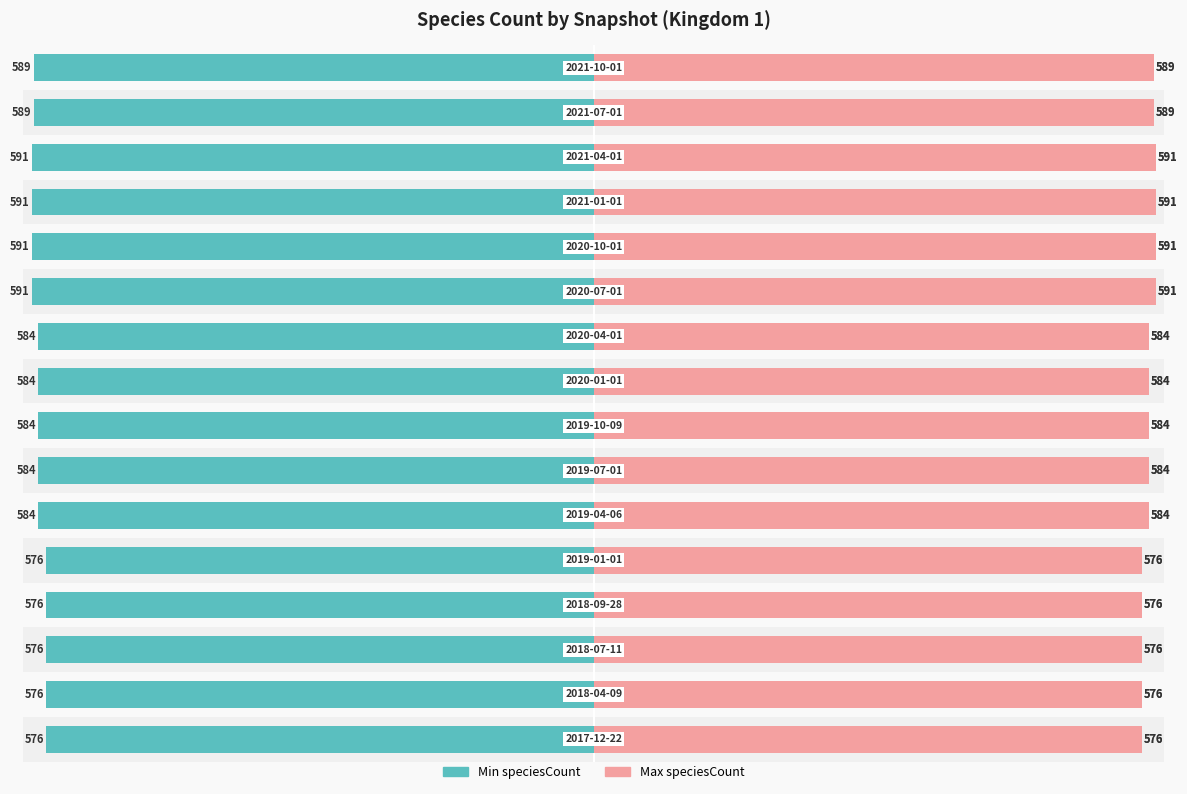

At how many categories does at least one series exceed 283?

16